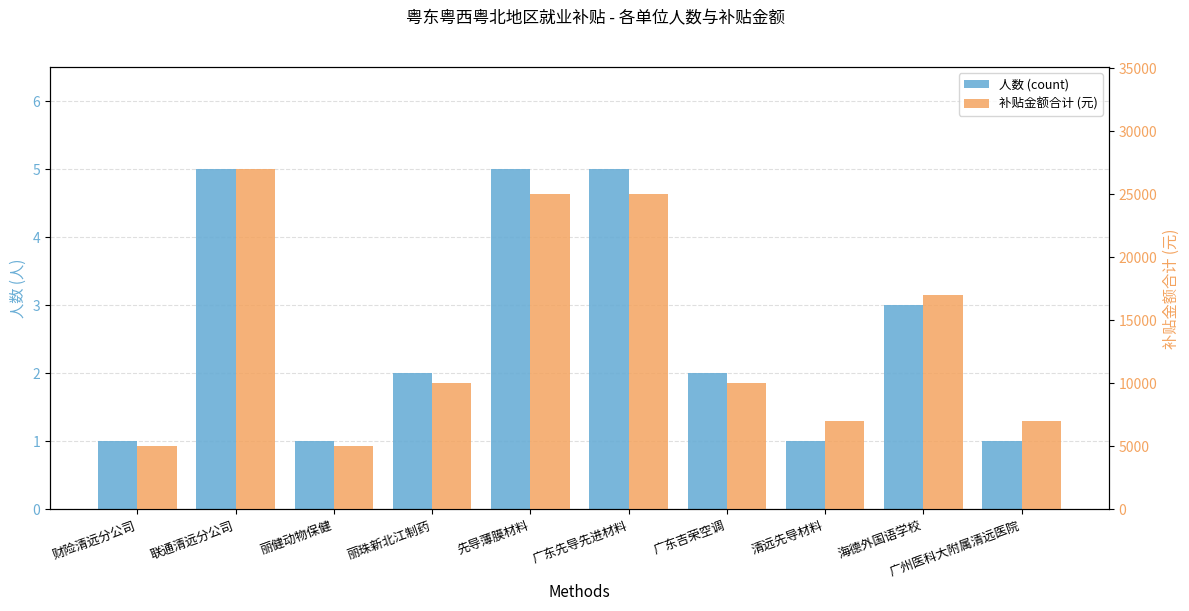

At 广东先导先进材料, list the series in order from smallest to largest.

人数 (count), 补贴金额合计 (元)